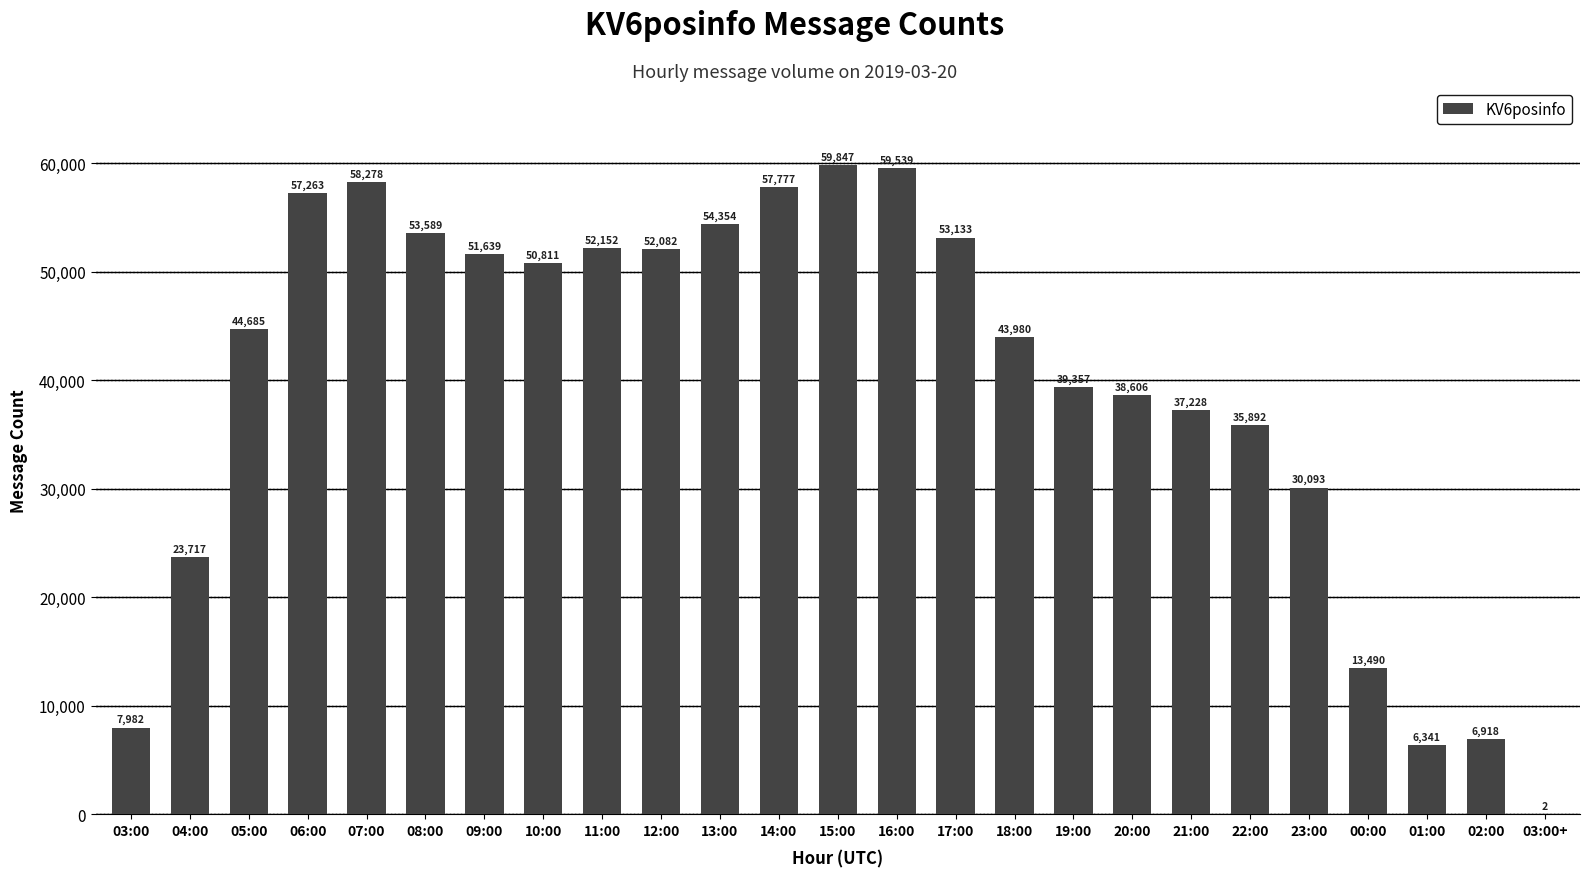

What is the maximum value shown in the chart?

59847